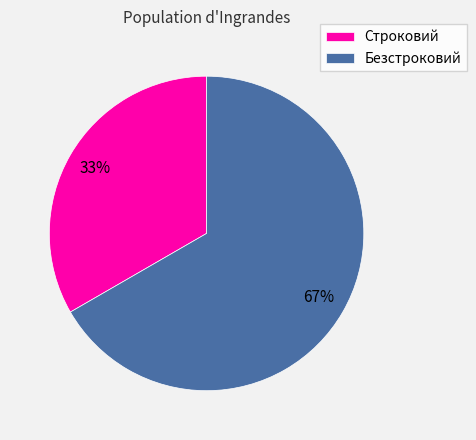

To the nearest percent, what percentage of the pie is Строковий?

33%